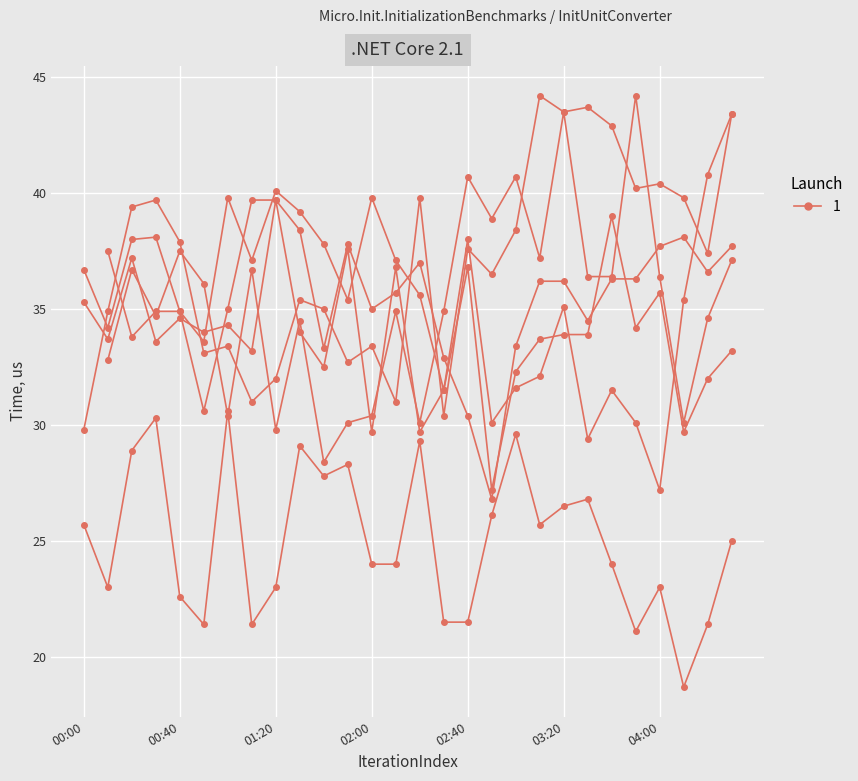

In col_9, how many points are higher than both neighbors (excluding endpoints)?

3